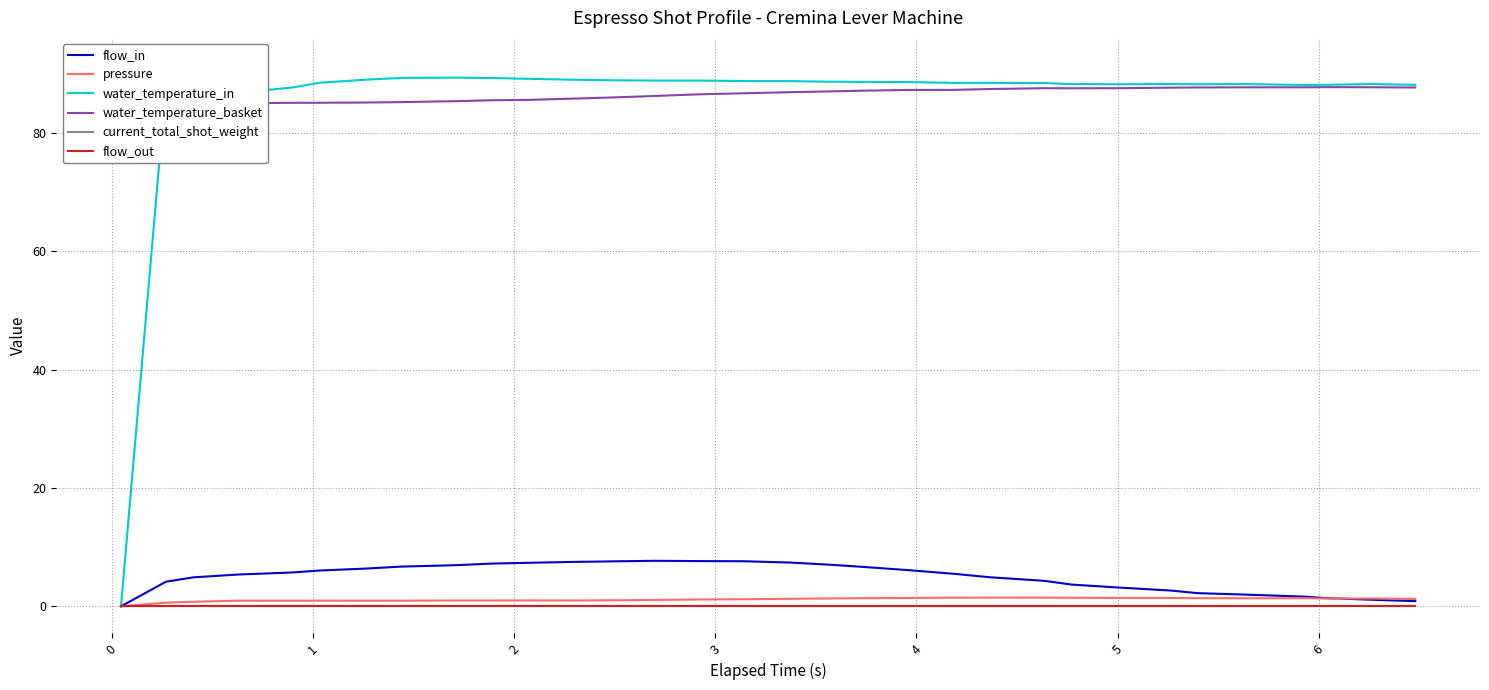

What is the sum of all pressure values?

36.5